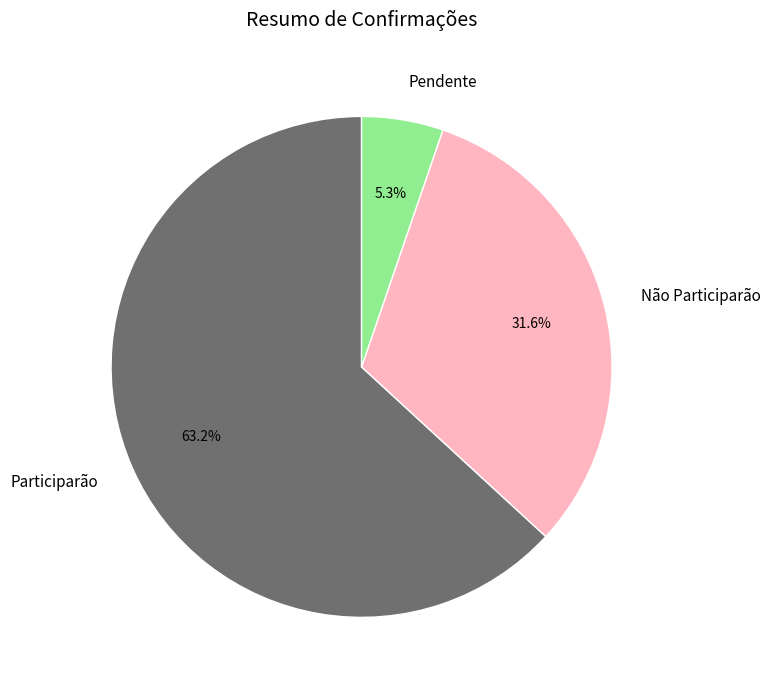

How many segments does this pie chart have?

3